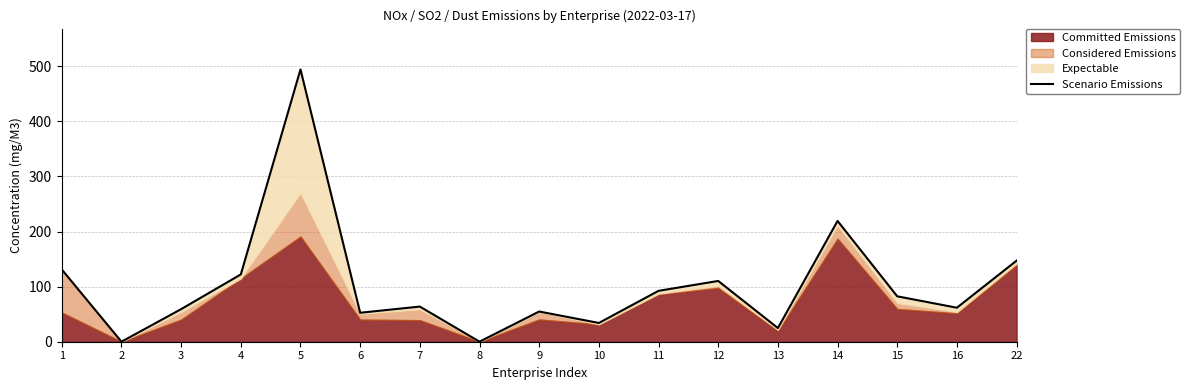

How many categories are shown in the chart?

17